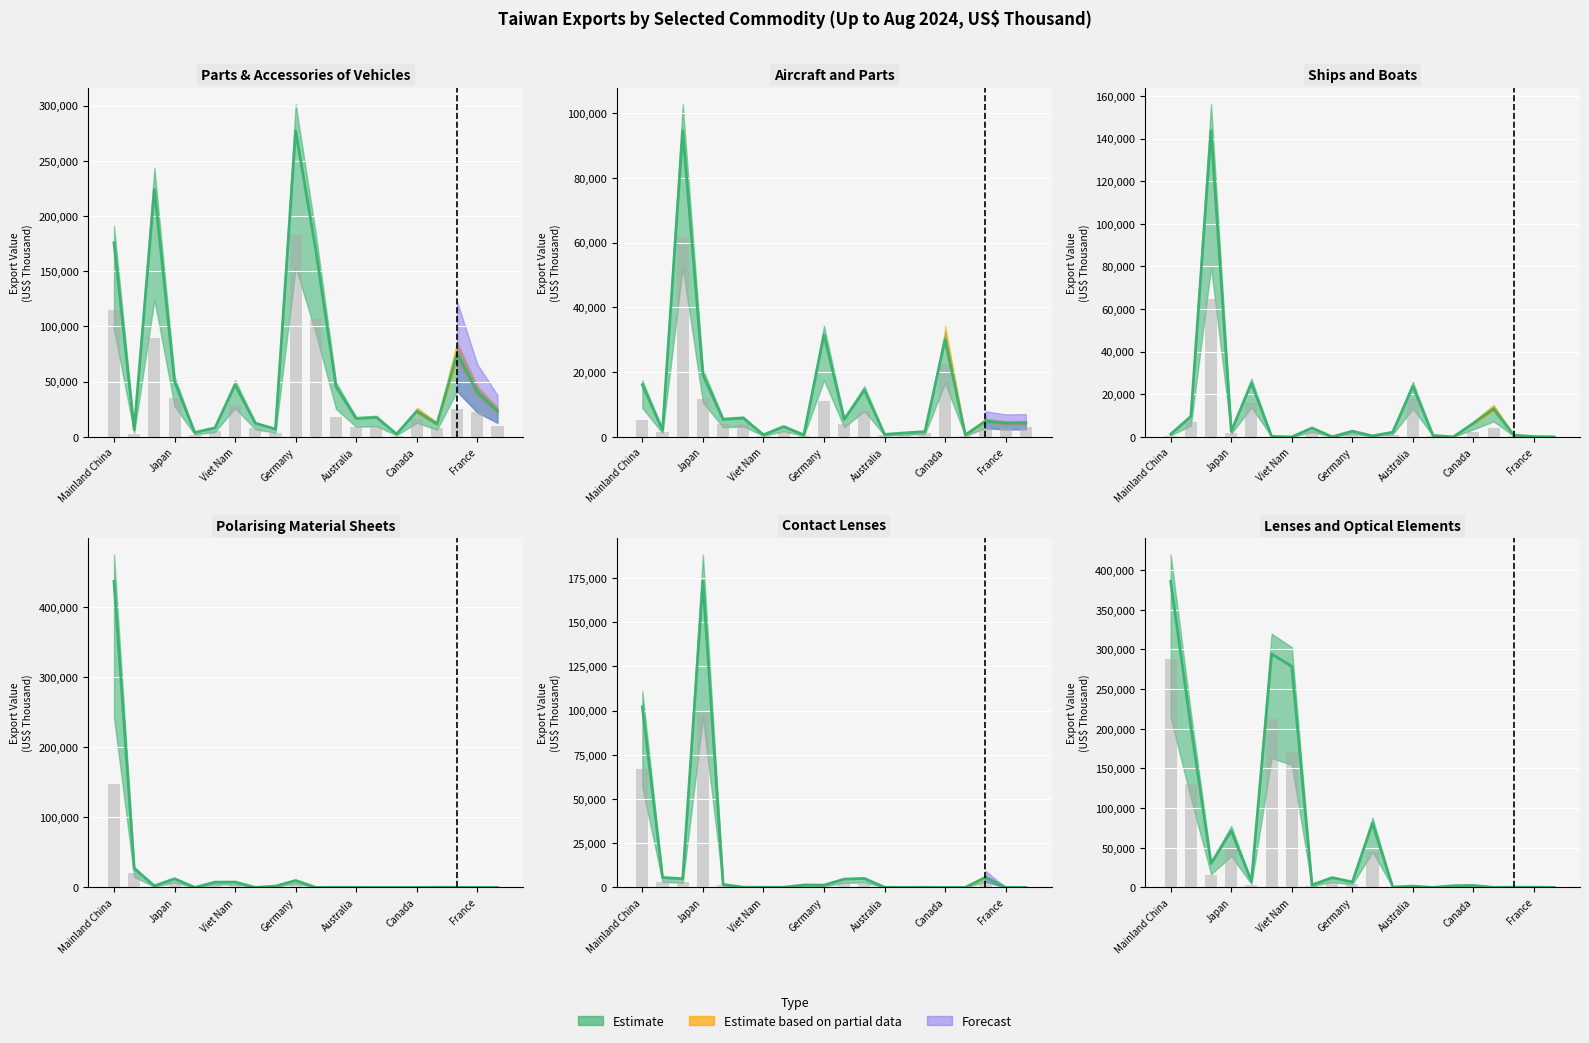

Rank the categories by Contact Lenses (Up to Aug) value from lowest to highest.

Canada, Mexico, Brazil, Indonesia, France, India, Philippines, Australia, Viet Nam, Korea, Germany, Malaysia, Singapore, Netherlands, U.S.A., United Kingdom, Hong Kong, Italy, Mainland China, Japan